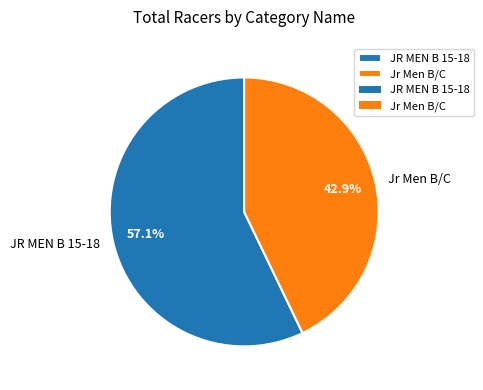

True or false: JR MEN B 15-18 accounts for 57% of the total.

True